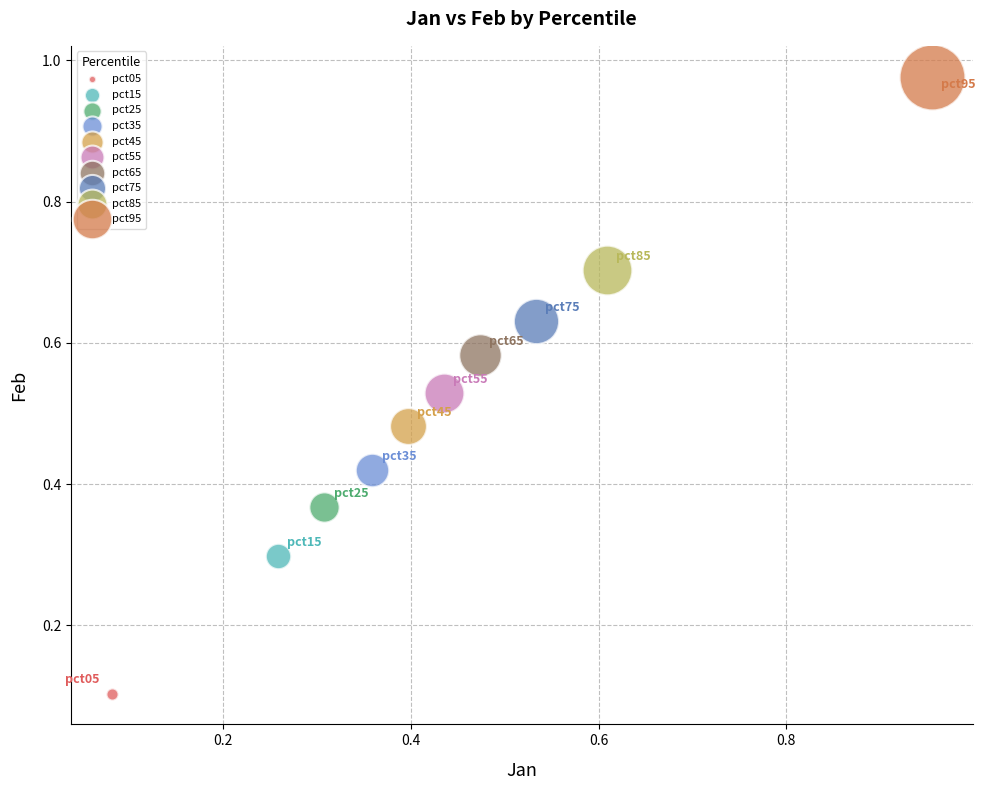

Which series reaches the maximum Y coordinate?

pct95